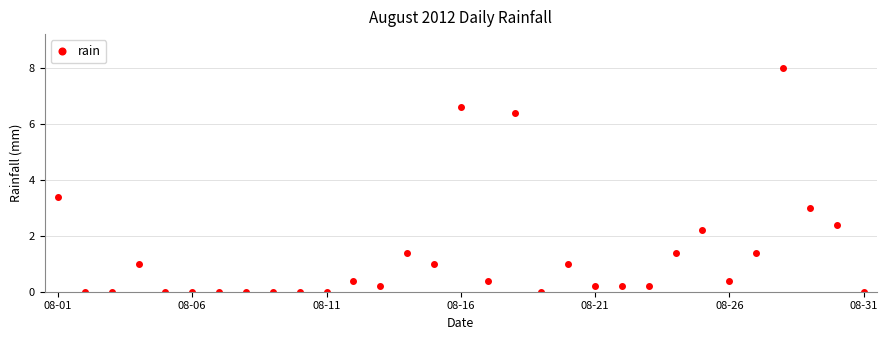

How many categories are shown in the chart?

31